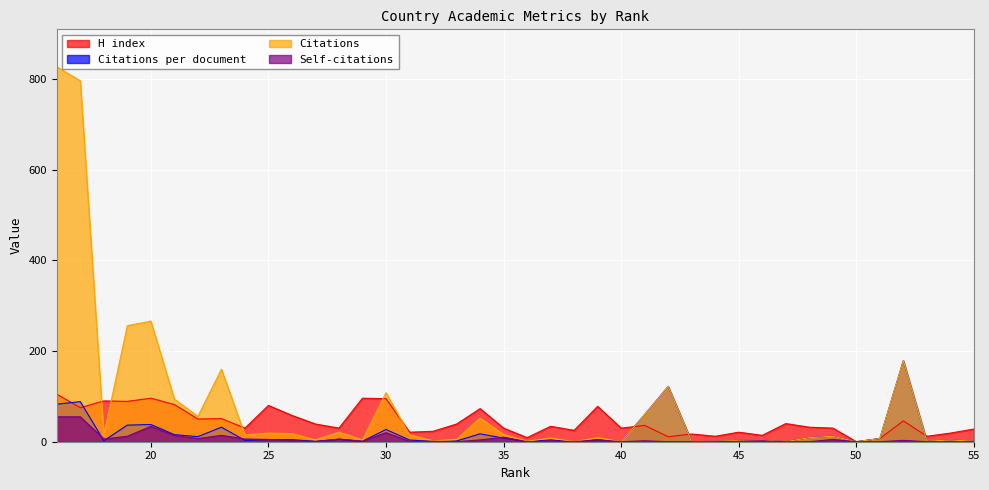

List the series in order of their overall mean, lowest first.

Self-citations, Citations per document, H index, Citations